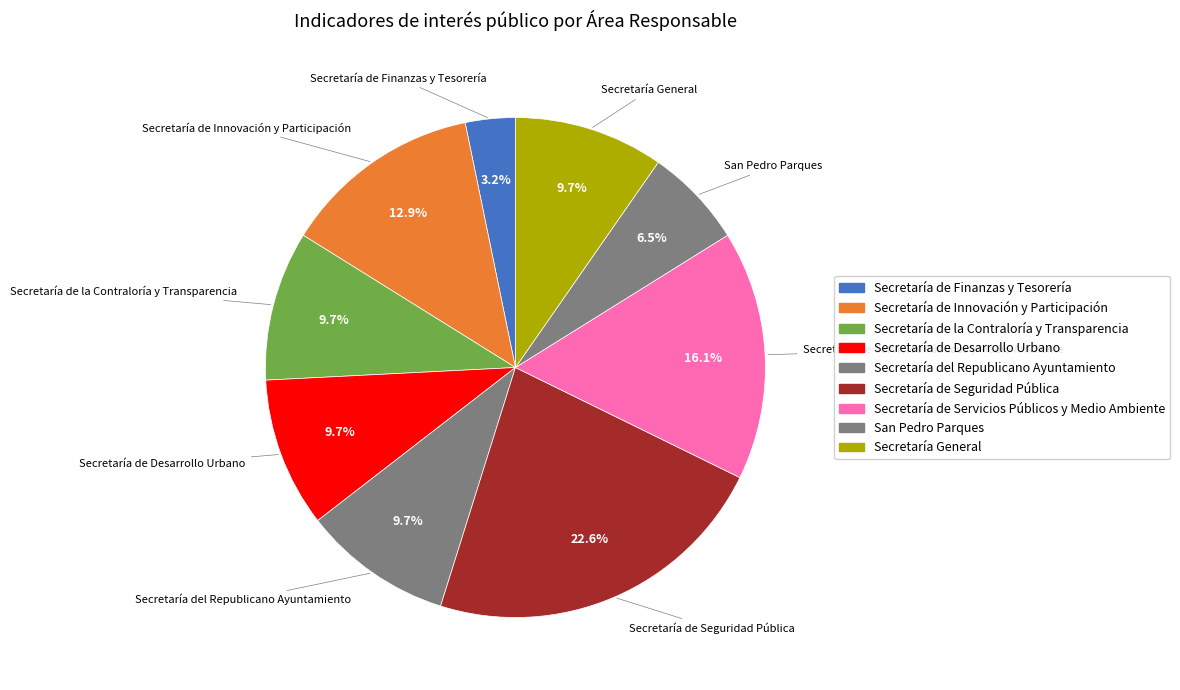

Rank the categories by value from lowest to highest.

Secretaría de Finanzas y Tesorería, San Pedro Parques, Secretaría de la Contraloría y Transparencia, Secretaría de Desarrollo Urbano, Secretaría del Republicano Ayuntamiento, Secretaría General, Secretaría de Innovación y Participación, Secretaría de Servicios Públicos y Medio Ambiente, Secretaría de Seguridad Pública